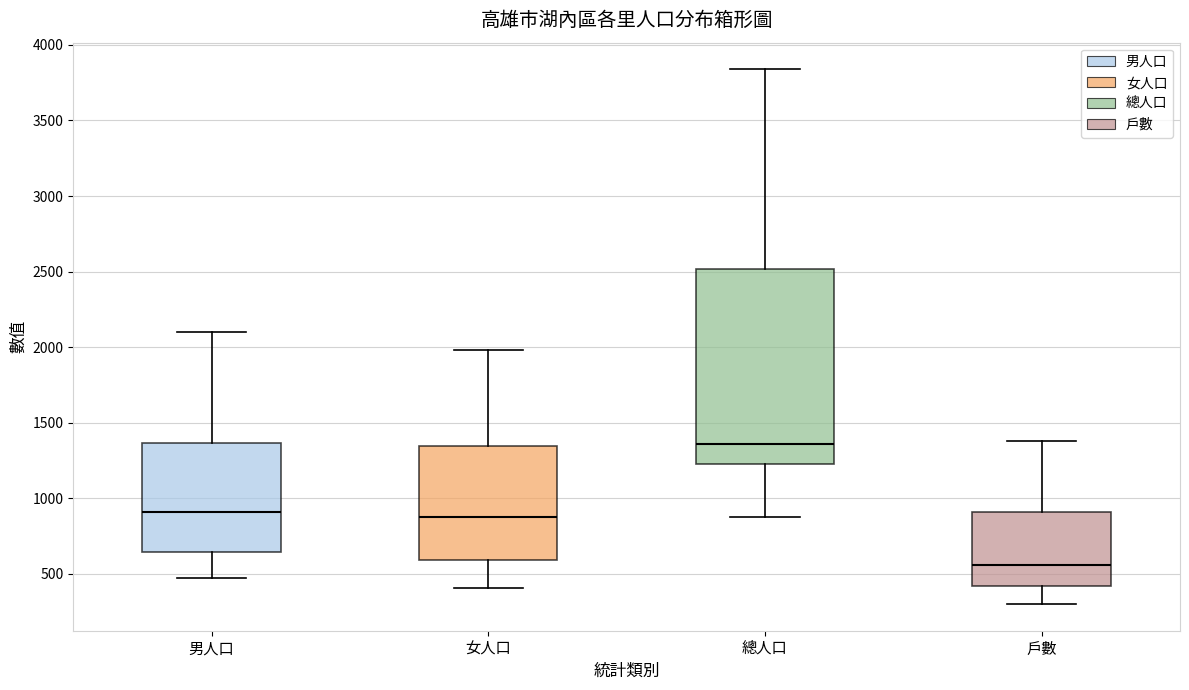

Where is the upper edge of the box for 女人口 on the y-axis? The values are not printed on the chart, so give them approximately, as read against the axis.

1350